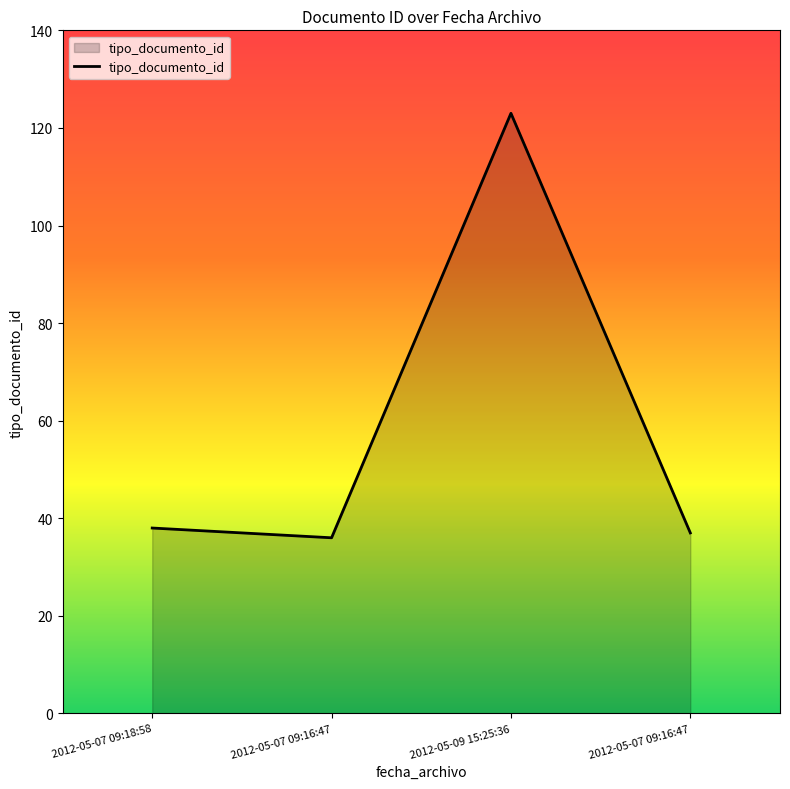

Rank the categories by value from highest to lowest.

2012-05-09 15:25:36, 2012-05-07 09:18:58, 2012-05-07 09:16:47, 2012-05-07 09:16:47